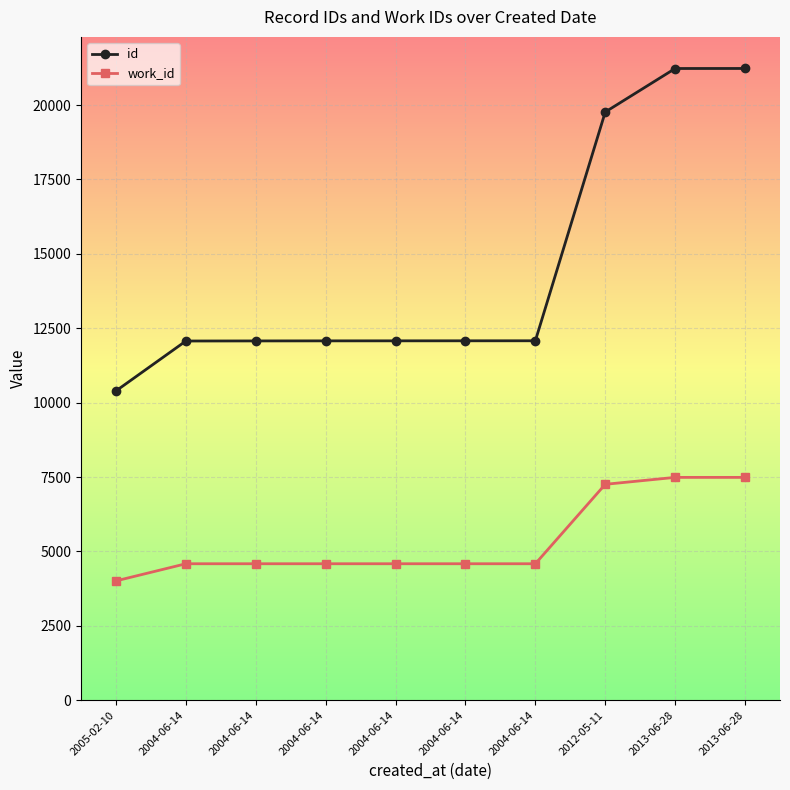

What is the sum of the id values at 2013-06-28 and 2012-05-11?

40998